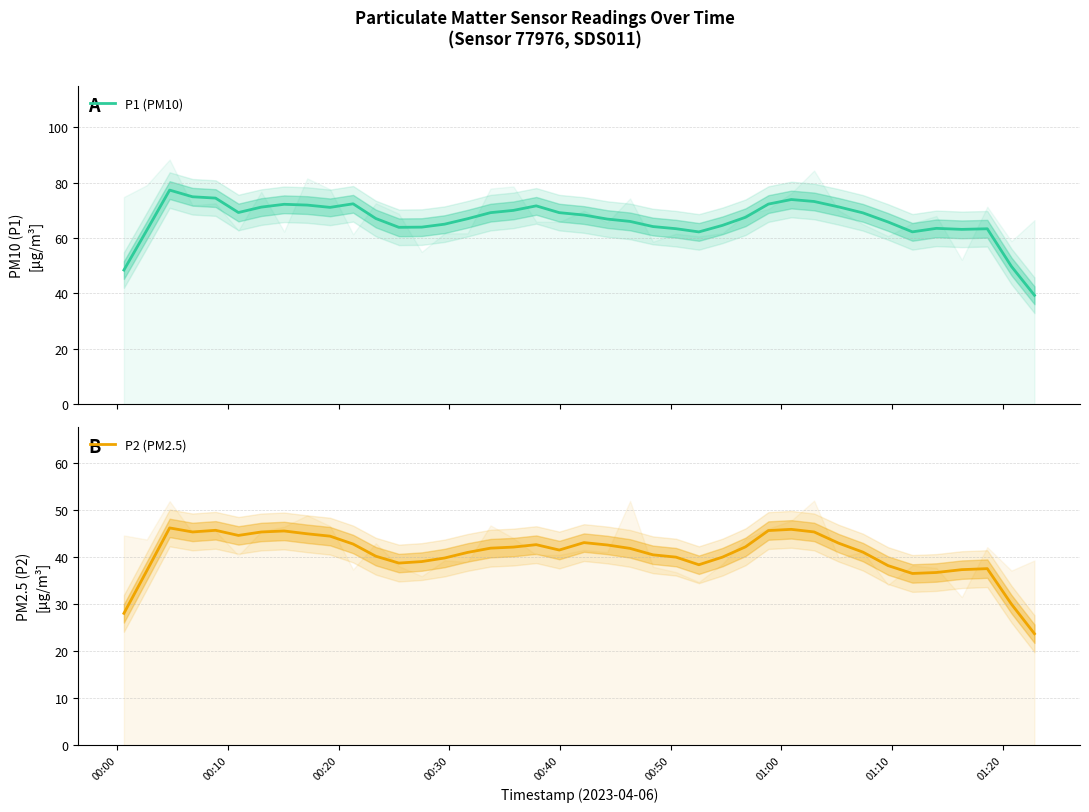

What is the maximum value for P1 (PM10)?

77.3